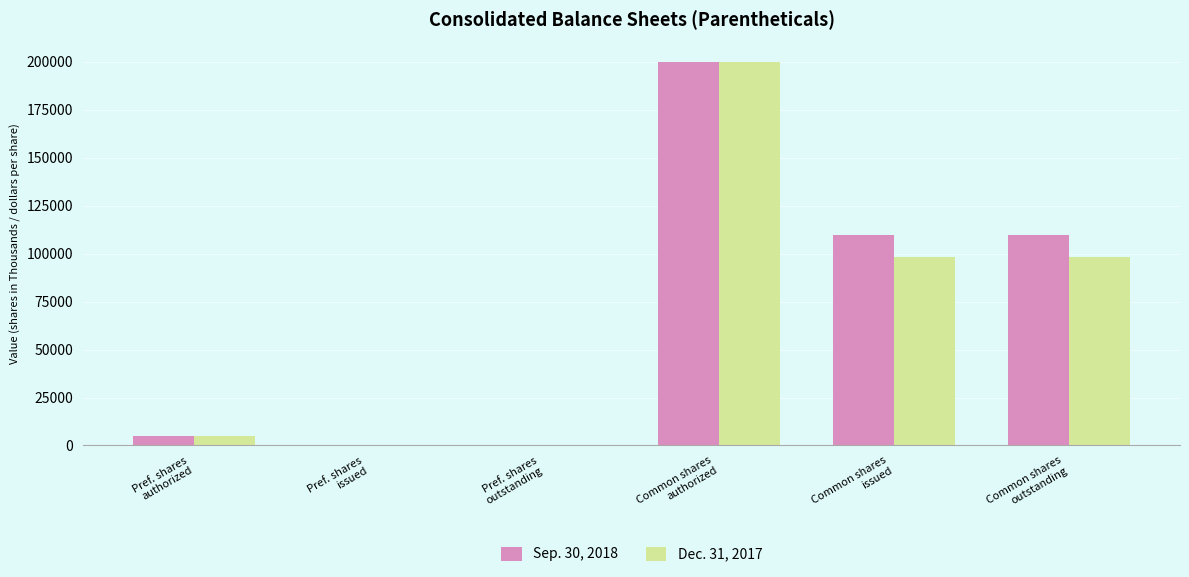

Reading left to right, extract all data points from this chart.

Sep. 30, 2018: Pref. shares
authorized=5000	Pref. shares
issued=0	Pref. shares
outstanding=0	Common shares
authorized=200000	Common shares
issued=109625	Common shares
outstanding=109625
Dec. 31, 2017: Pref. shares
authorized=5000	Pref. shares
issued=0	Pref. shares
outstanding=0	Common shares
authorized=200000	Common shares
issued=98411	Common shares
outstanding=98411